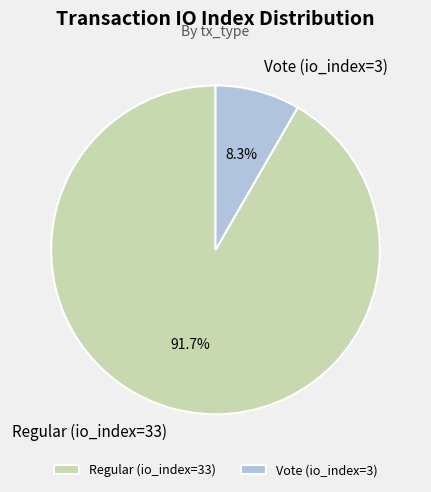

How many segments does this pie chart have?

2